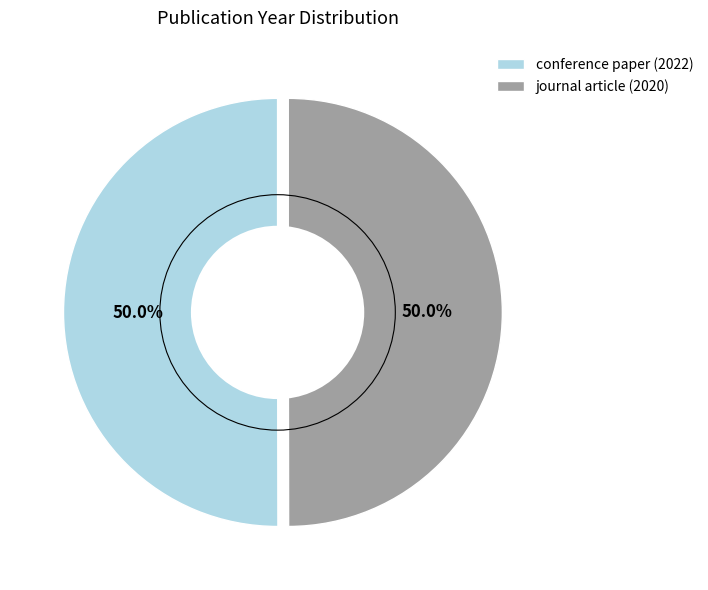

Approximately how many times larger is the value at conference paper (2022) compared to journal article (2020)?

1.0